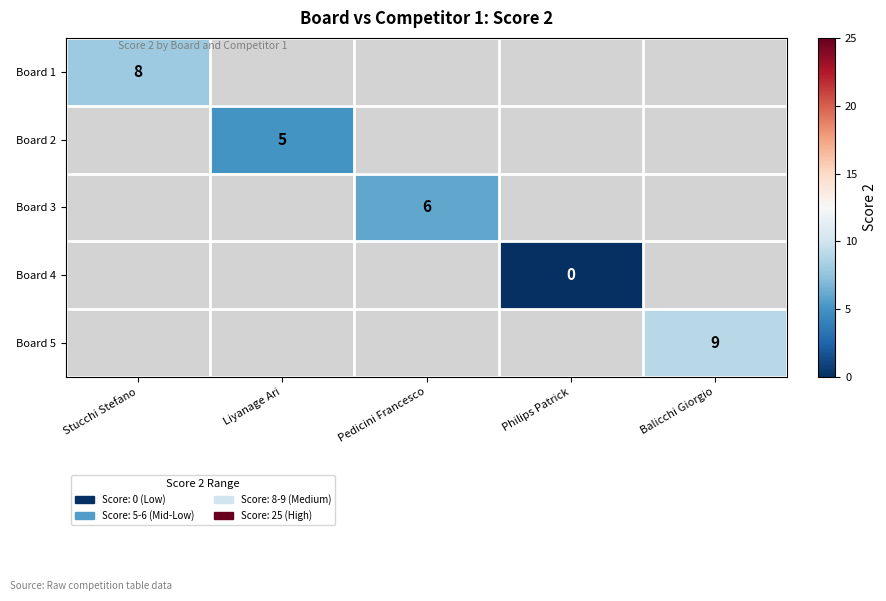

The value of Board 3 at Pedicini Francesco is 9. True or false?

False